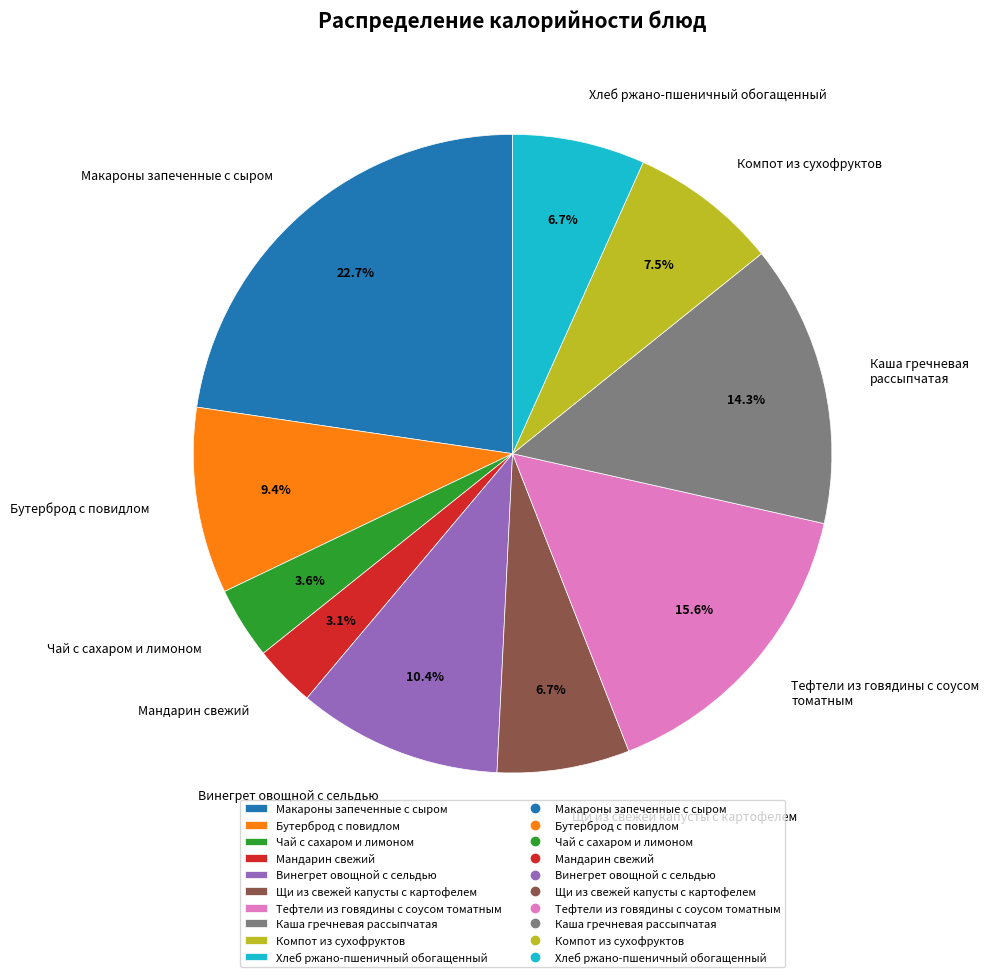

To the nearest percent, what is the combined percentage of Щи из свежей капусты с картофелем and Тефтели из говядины с соусом томатным?

22%